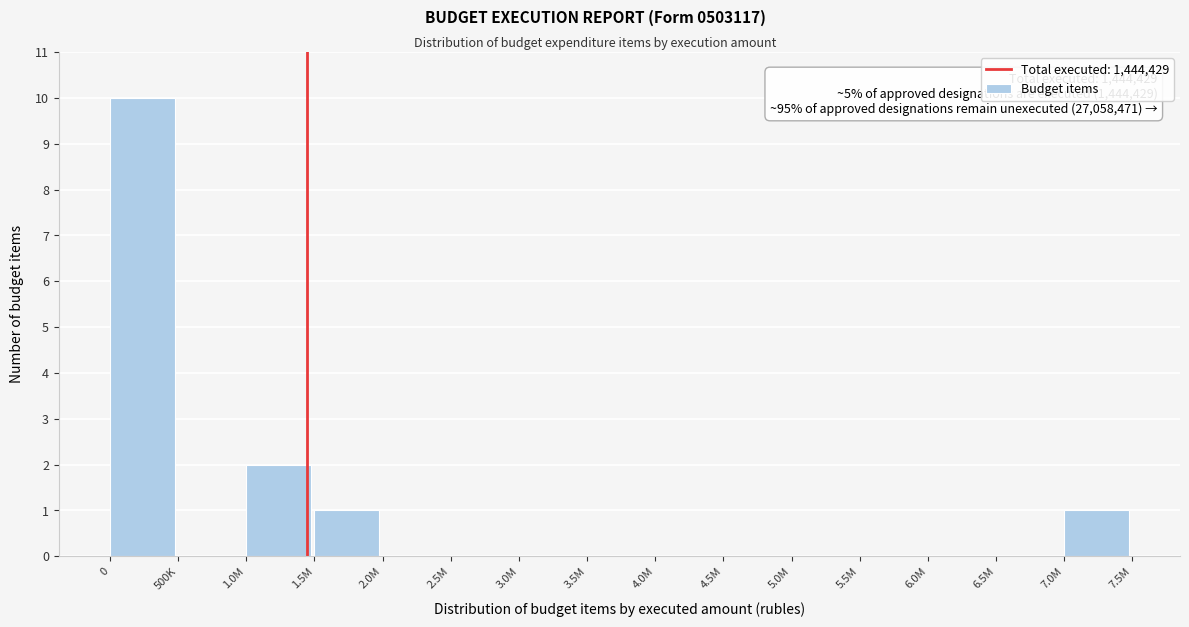

Reading left to right, what are all the values shown in this chart?

0=10	500K=0	1.0M=2	1.5M=1	2.0M=0	2.5M=0	3.0M=0	3.5M=0	4.0M=0	4.5M=0	5.0M=0	5.5M=0	6.0M=0	6.5M=0	7.0M=1